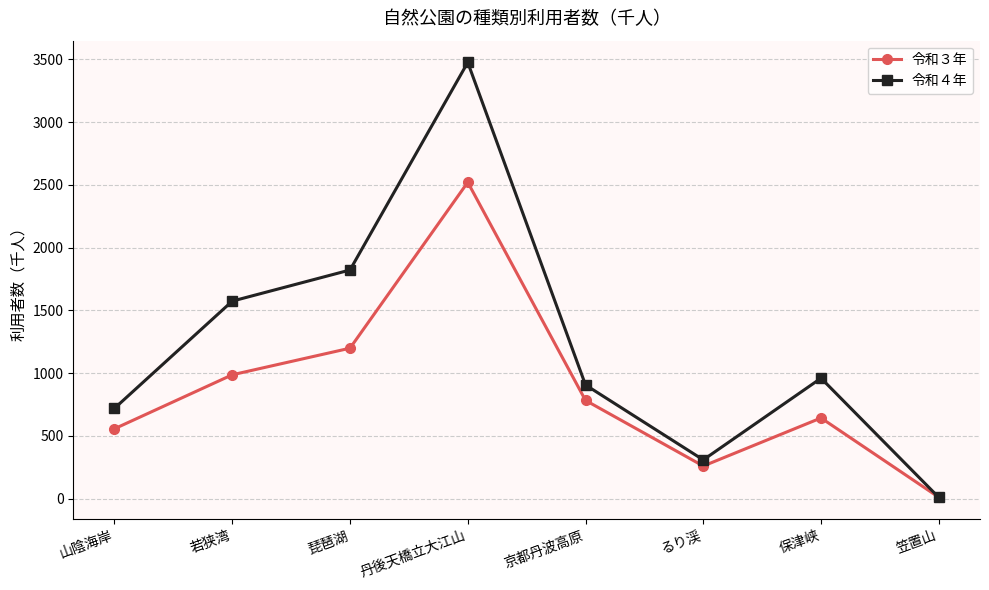

Reading left to right, what are all the values shown in this chart?

令和３年: 556	986	1198	2520	782	259	642	10
令和４年: 719	1573	1821	3475	905	308	959	9